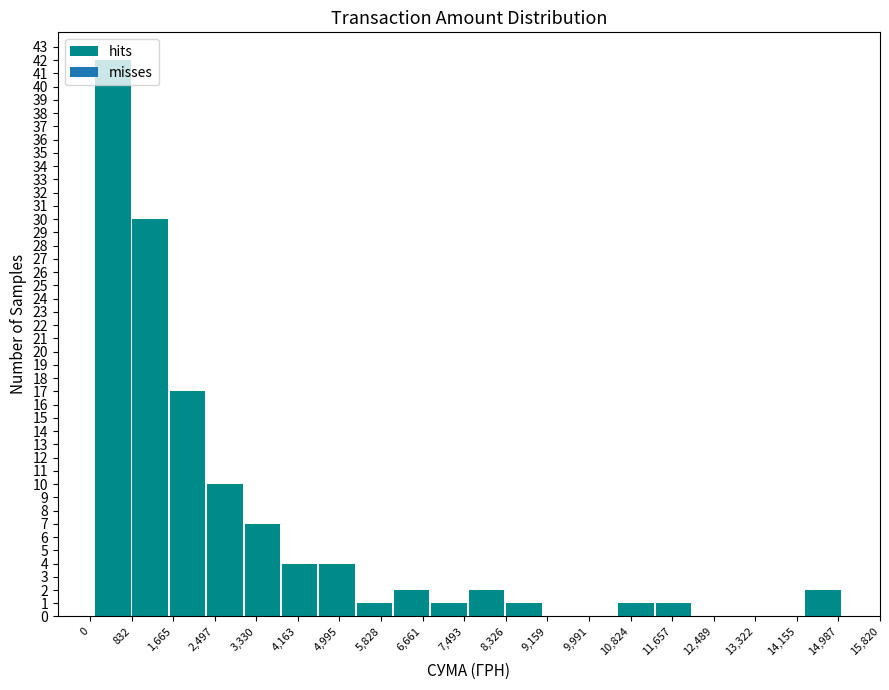

Reading left to right, transcribe this chart: for each bar, give the range it covers on the x-axis and its height. Neither the bar edges nor the heights are printed on the chart, so give them approximately, as read against the axes.

100 to 800: 42
800 to 1600: 30
1600 to 2300: 17
2300 to 3100: 10
3100 to 3800: 7
3800 to 4600: 4
4600 to 5300: 4
5300 to 6100: 1
6100 to 6800: 2
6800 to 7600: 1
7600 to 8300: 2
8300 to 9100: 1
9100 to 9800: 0
9800 to 10600: 0
10600 to 11300: 1
11300 to 12100: 1
12100 to 12800: 0
12800 to 13600: 0
13600 to 14300: 0
14300 to 15100: 2